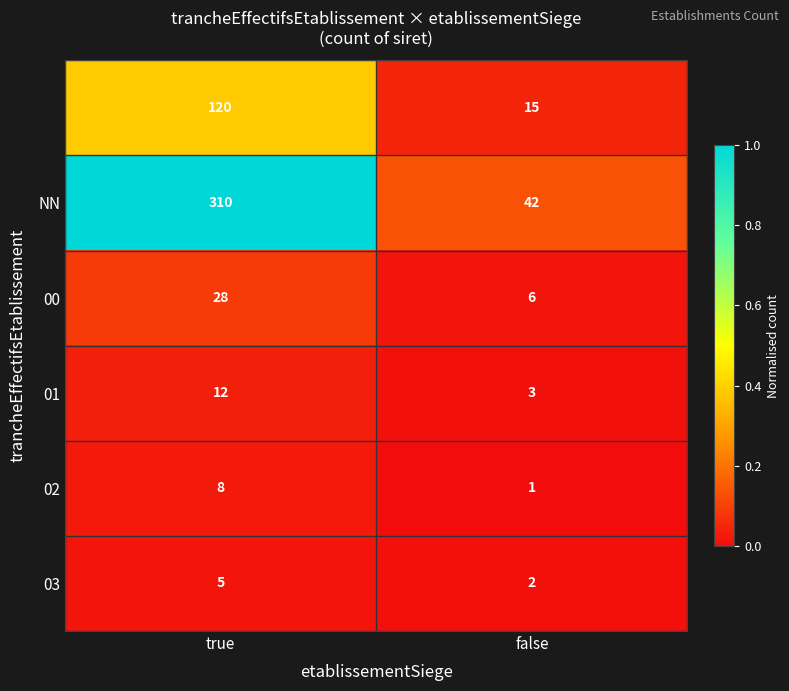

At which category is the sum across all series the highest?

true